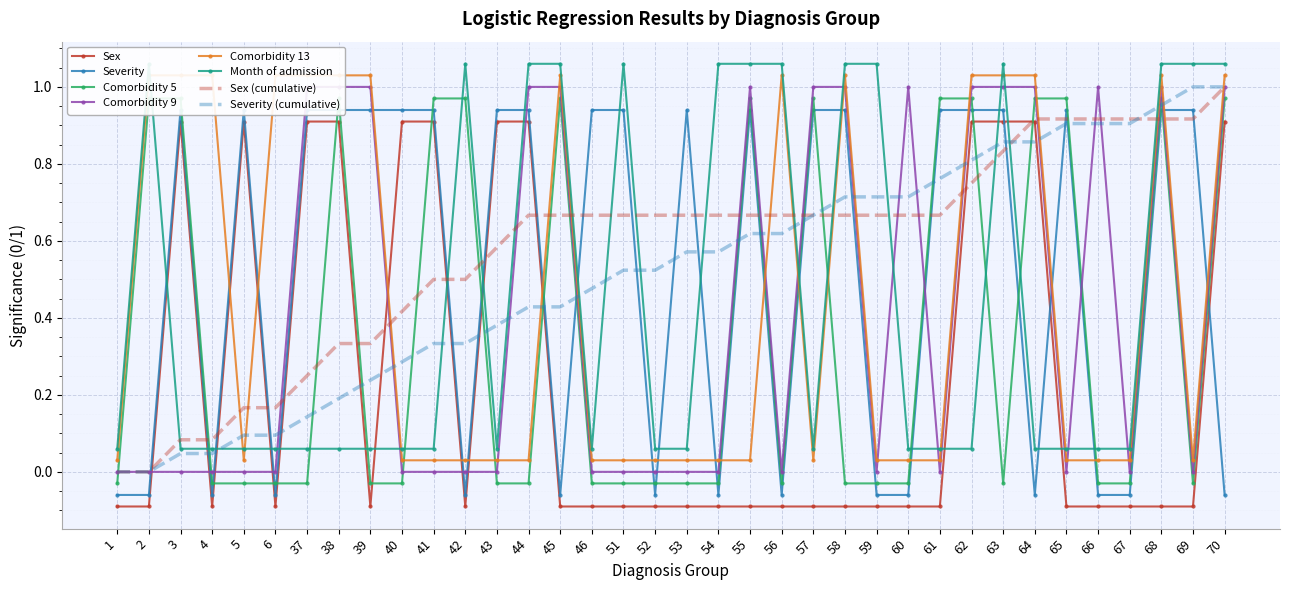

At which category does Sex reach its first local peak?

3